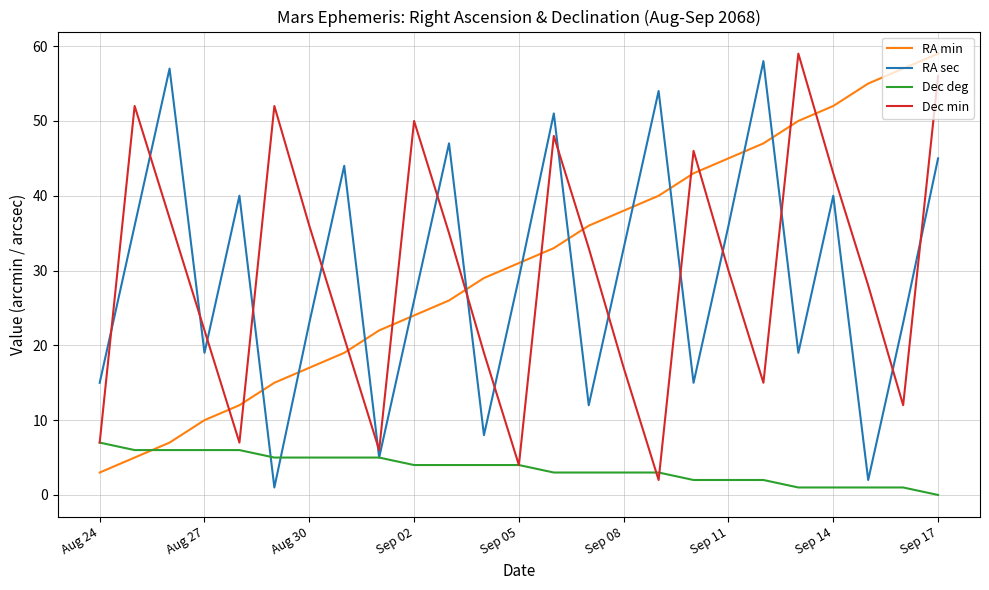

After their last crossing, which series has the higher values: Dec deg or RA min?

RA min